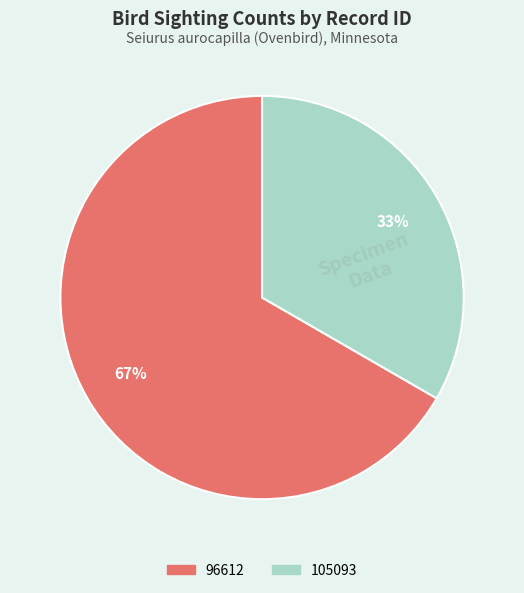

Is there any slice that represents more than half of the pie?

Yes